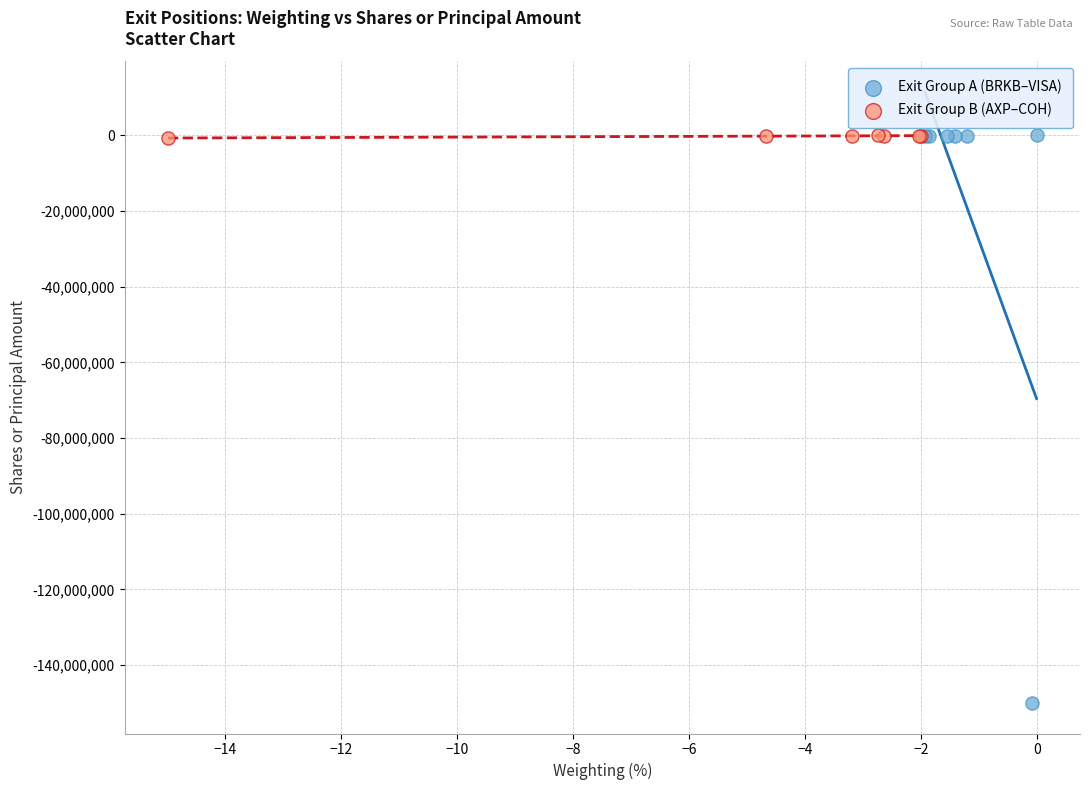

Which series contains the lowest Y value?

Exit Group A (BRKB–VISA)